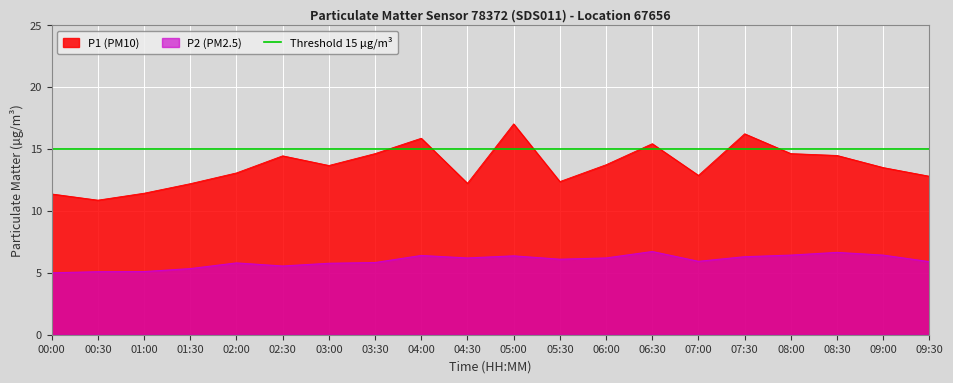

Reading left to right, list all the values displayed in this chart.

P1: 11.4	10.9	11.4	12.2	13.1	14.4	13.7	14.6	15.9	12.2	17.0	12.4	13.7	15.4	12.9	16.2	14.6	14.5	13.5	12.8
P2: 5.0	5.1	5.1	5.3	5.8	5.5	5.8	5.8	6.4	6.2	6.4	6.1	6.2	6.7	5.9	6.3	6.4	6.7	6.4	5.9